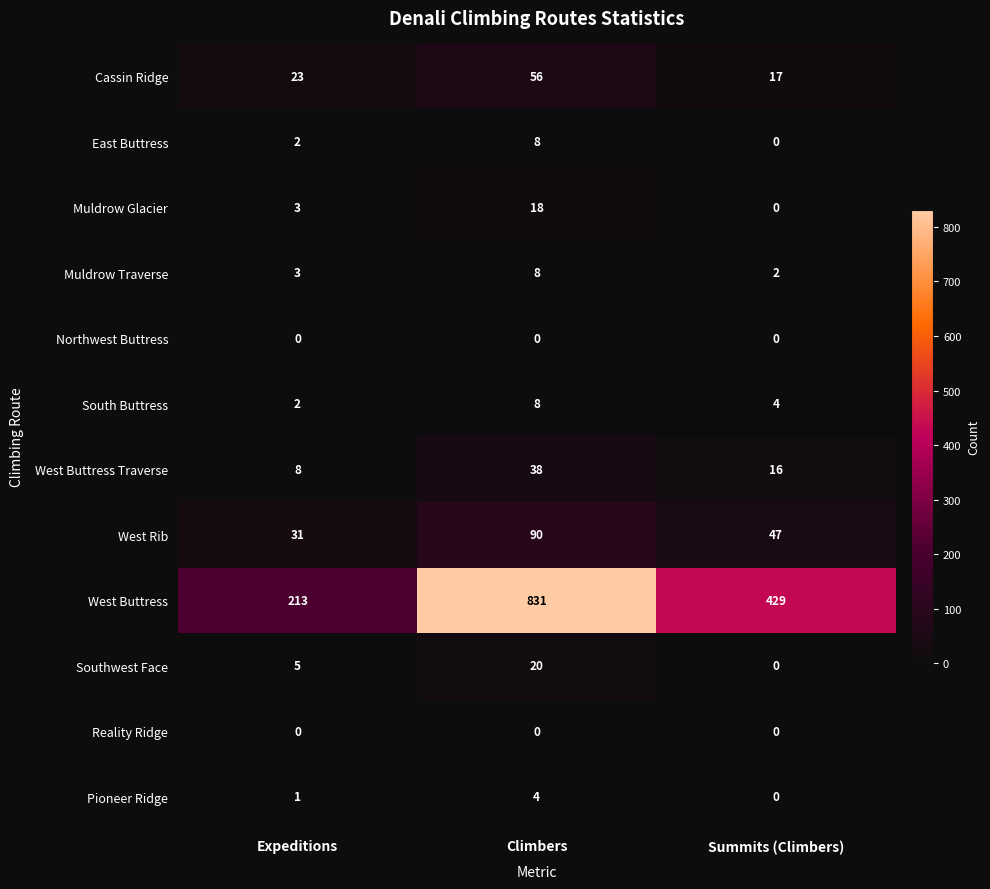

How many data points does each series have?

3